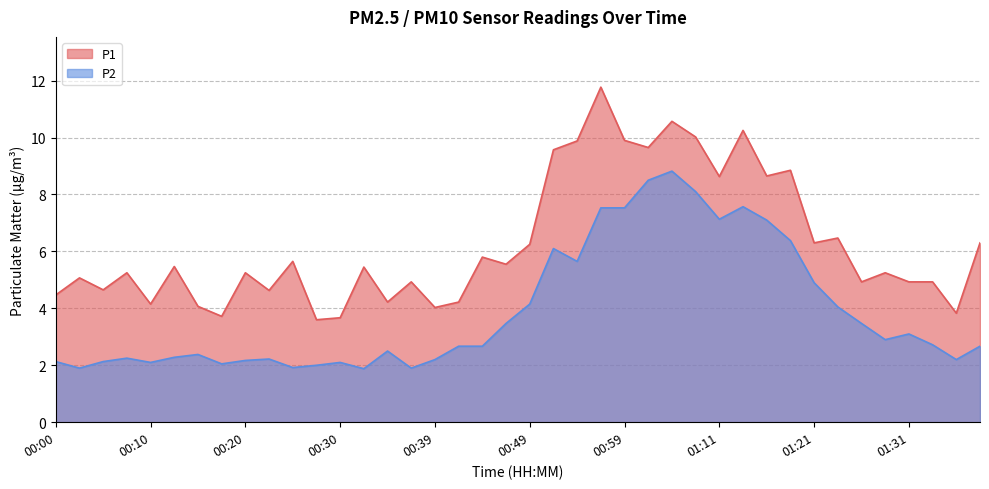

At 00:10, list the series in order from smallest to largest.

P2, P1